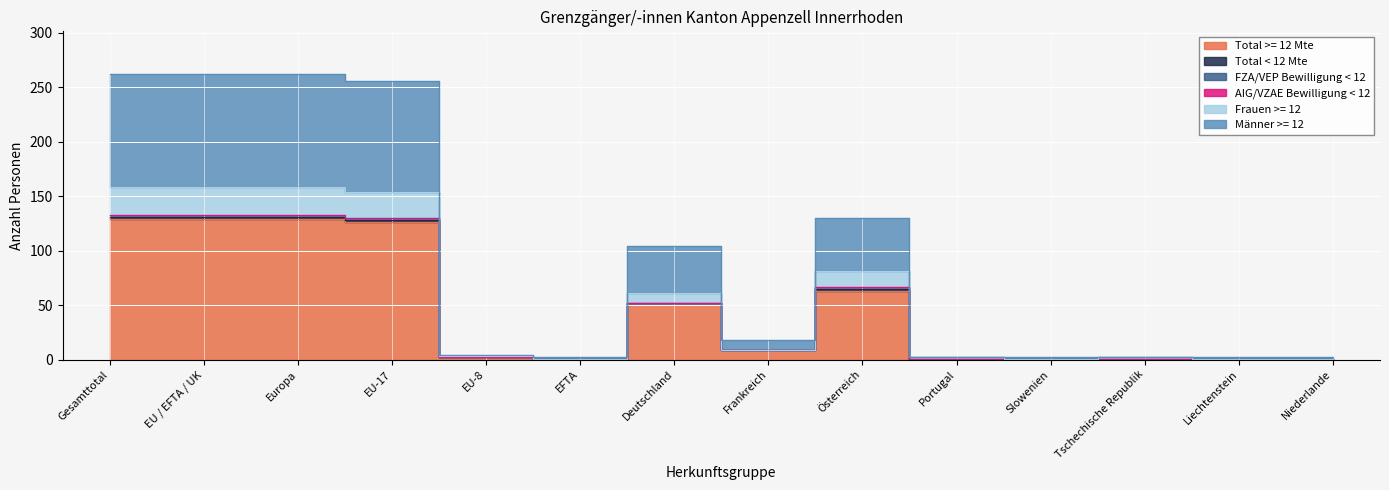

The Frauen >= 12 series shows 4 at Portugal. True or false?

False